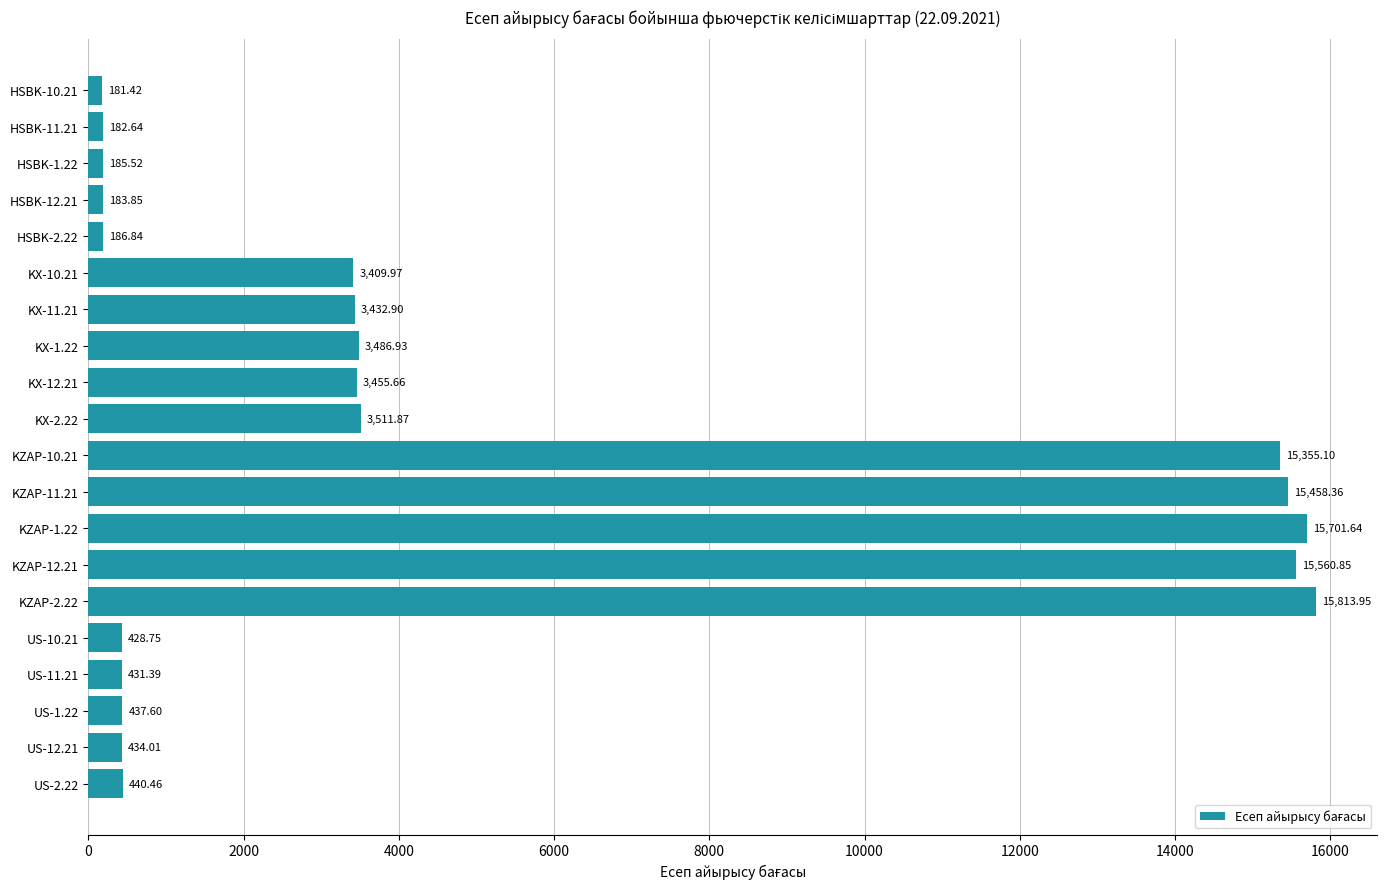

Between KX-2.22 and KX-10.21, which is larger?

KX-2.22